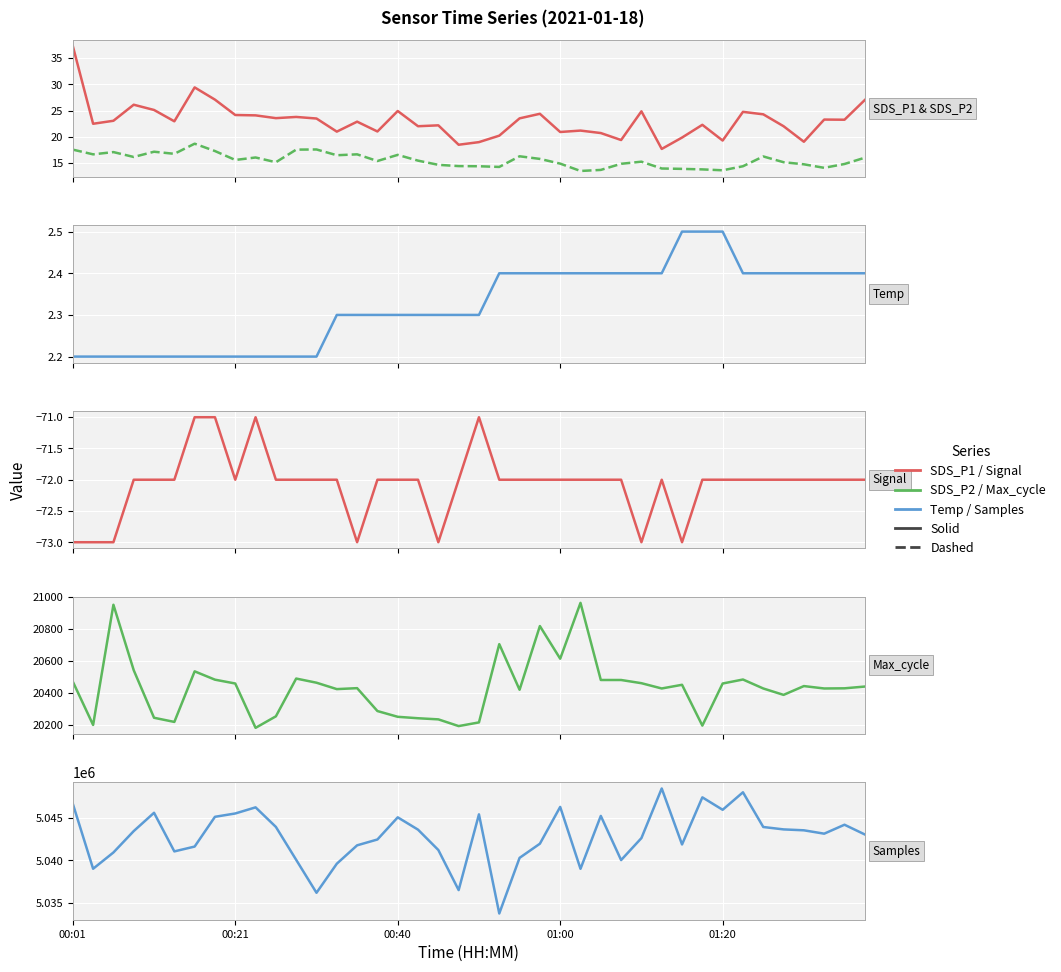

How many categories are shown in the chart?

40